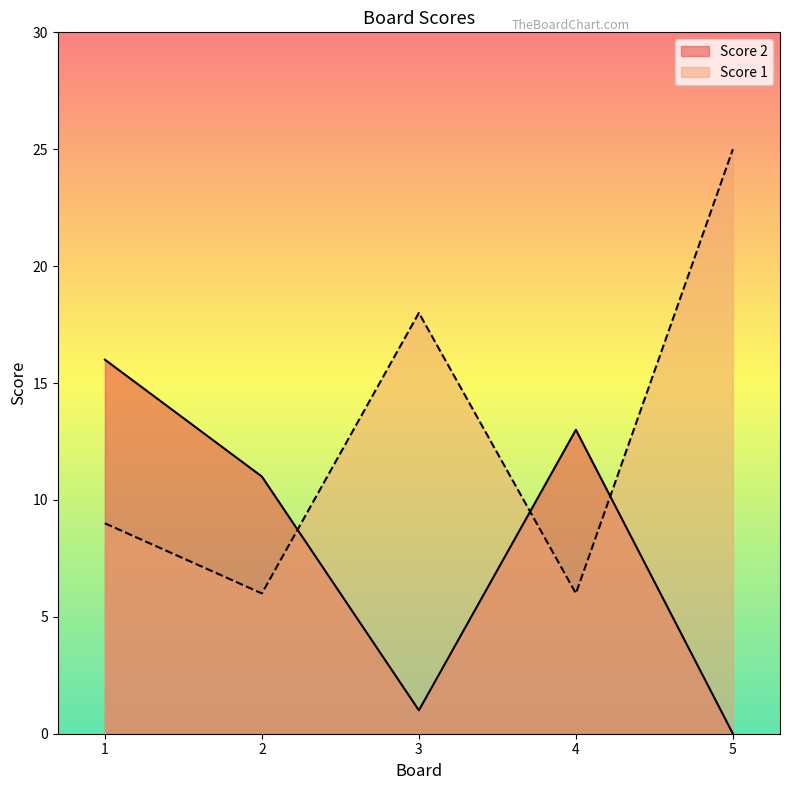

Where is the first local maximum for Score 2?

4